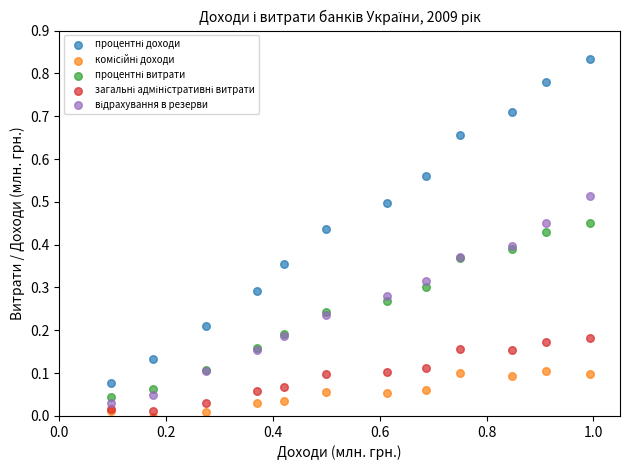

What is the X range (max minus min) for the scatter plot?

0.9